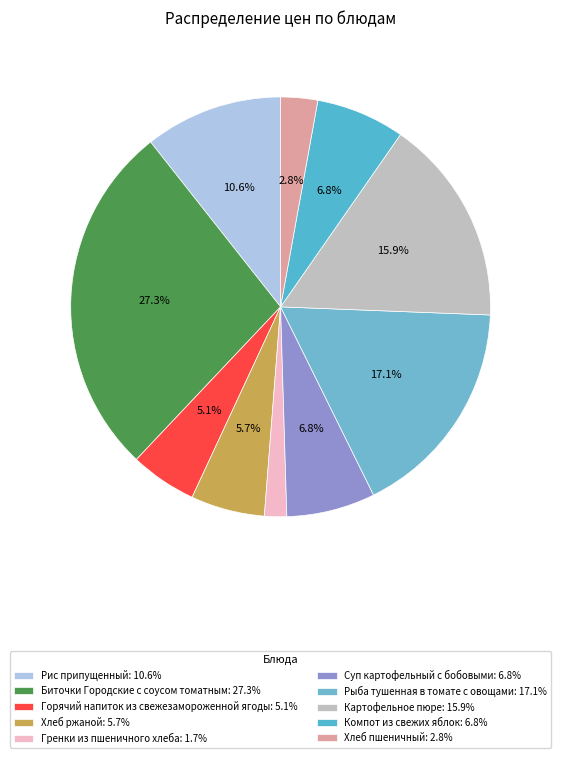

How many slices are in this pie chart?

10